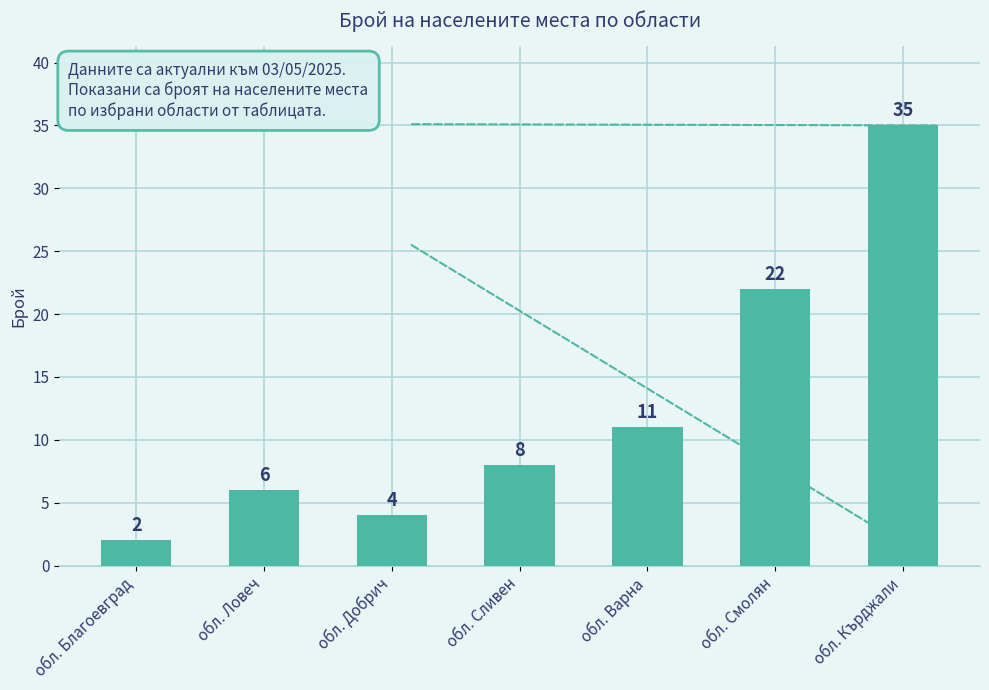

List the labels in order of value, largest first.

обл. Кърджали, обл. Смолян, обл. Варна, обл. Сливен, обл. Ловеч, обл. Добрич, обл. Благоевград